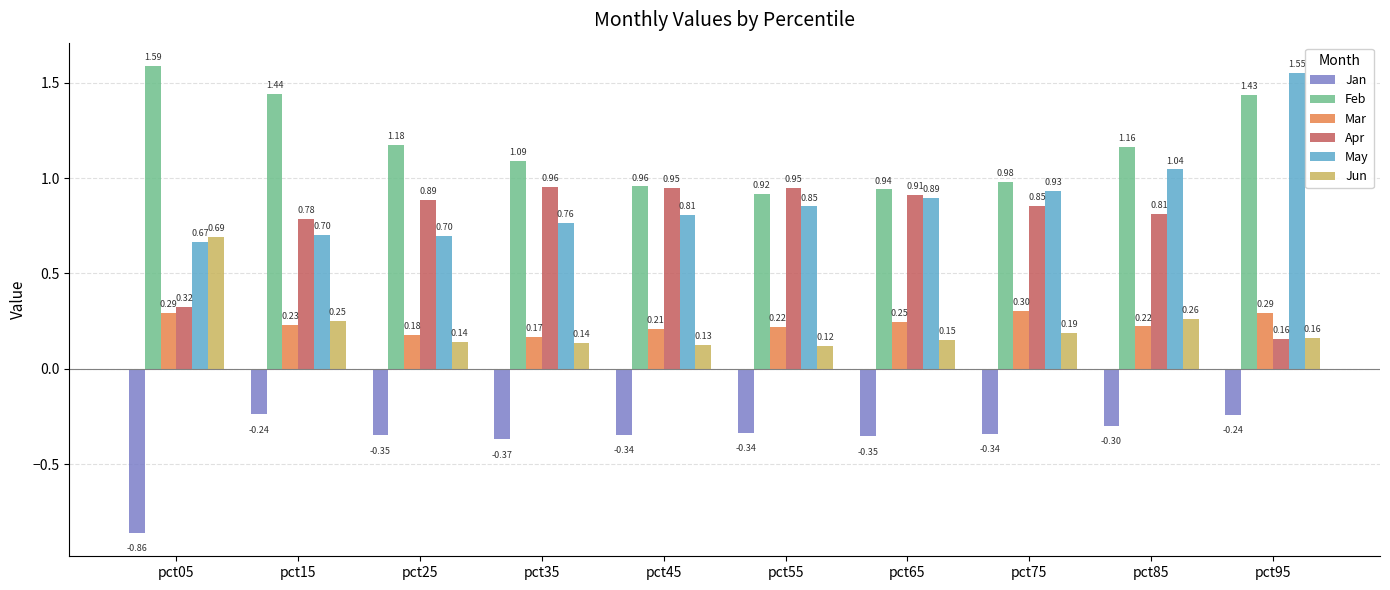

How many bars are there in each group?

6